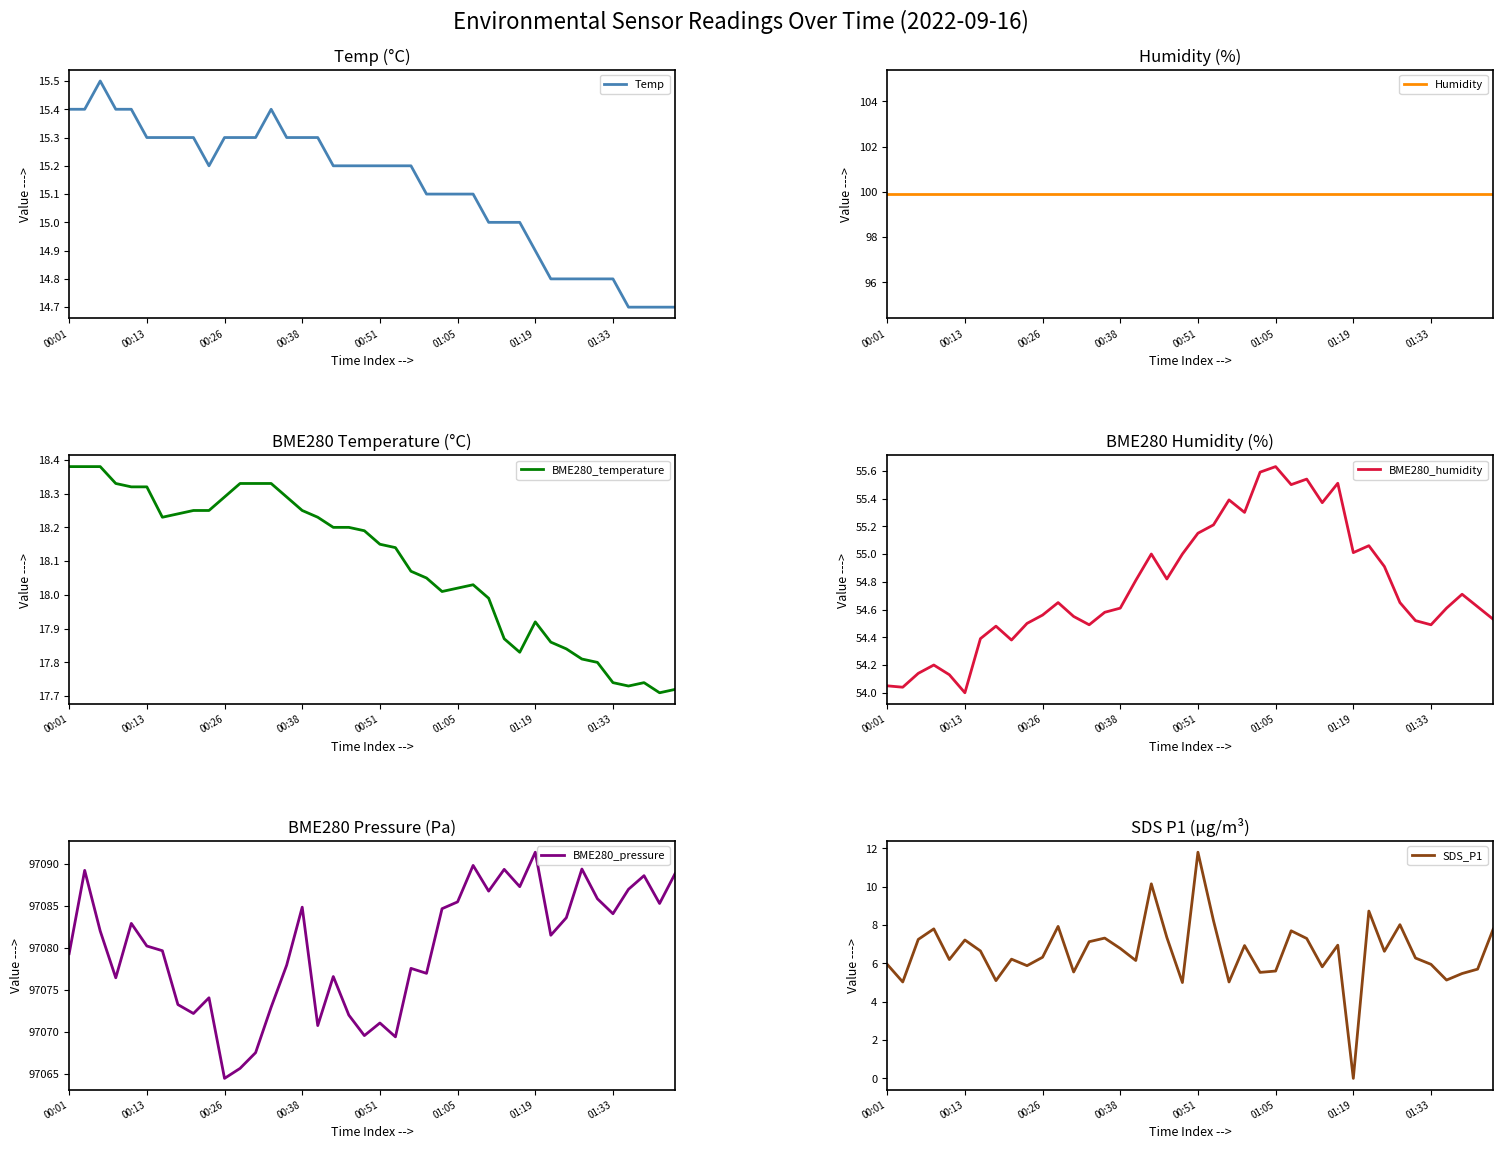

List the series in order of their peak value, lowest first.

SDS_P1, Temp, BME280_temperature, BME280_humidity, Humidity, BME280_pressure